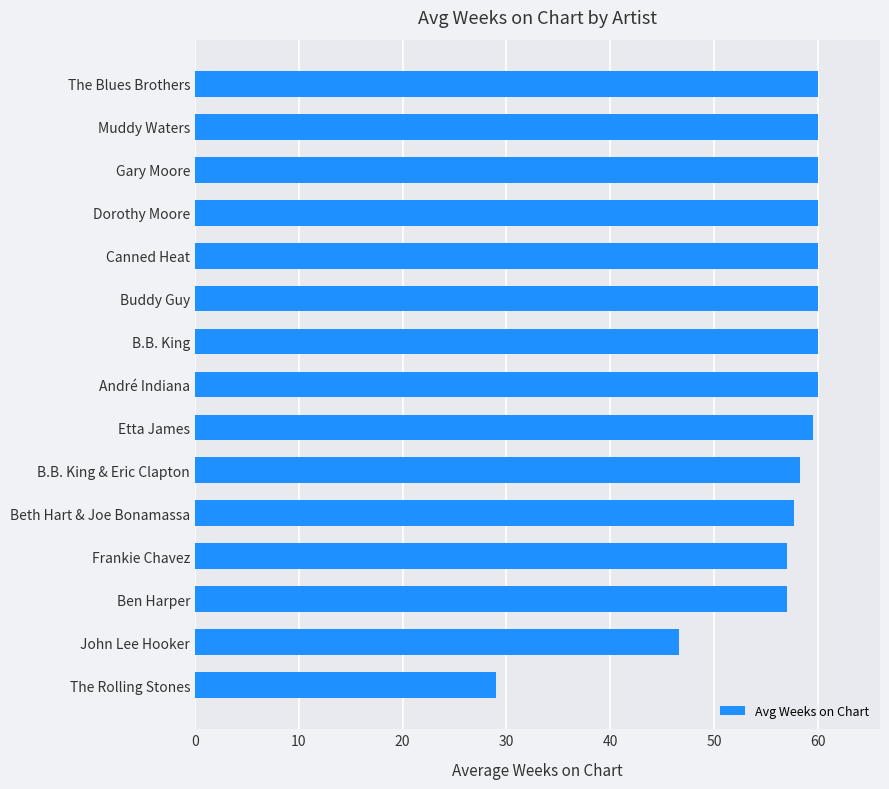

What is the sum of the values at Buddy Guy and Canned Heat?

120.0